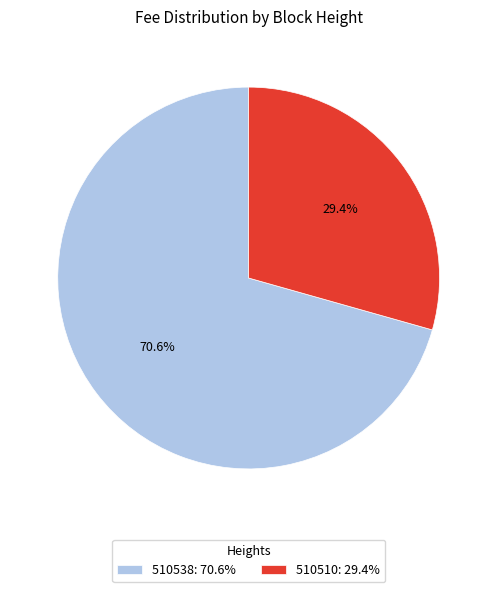

How many slices are in this pie chart?

2